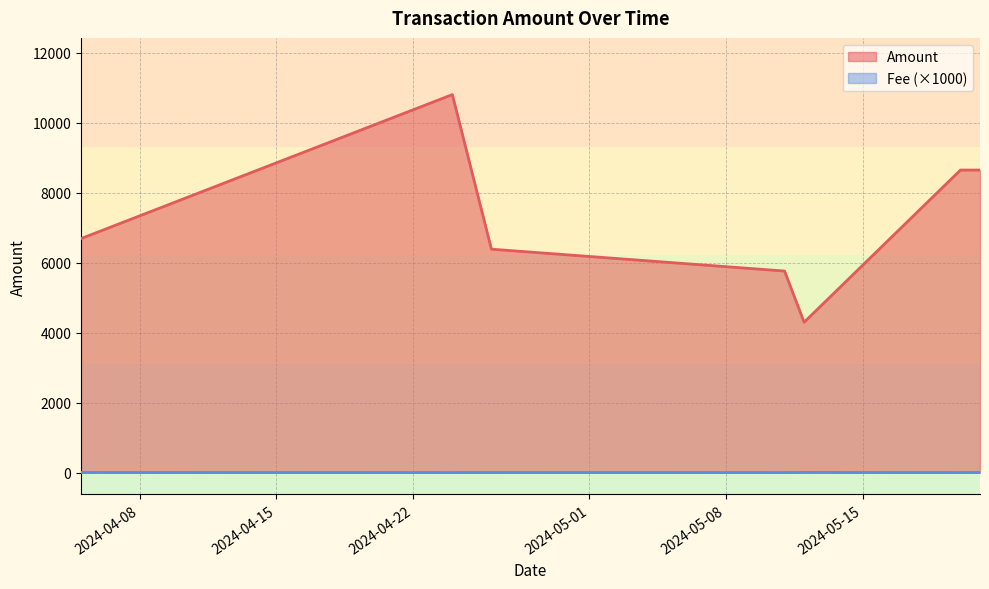

Which series has the widest spread of values?

Amount